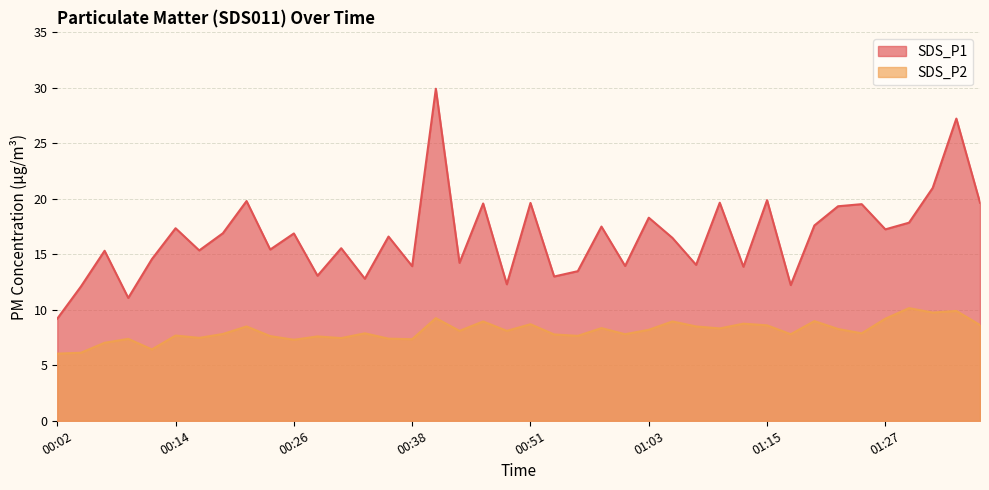

What is the value of the SDS_P1 point at the 33rd from the left?

17.6